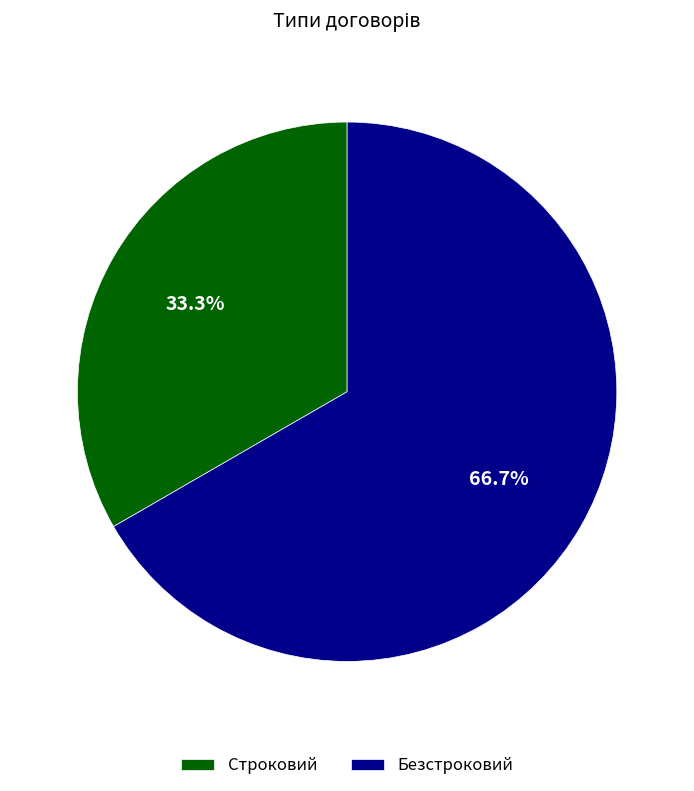

What is the majority slice?

Безстроковий